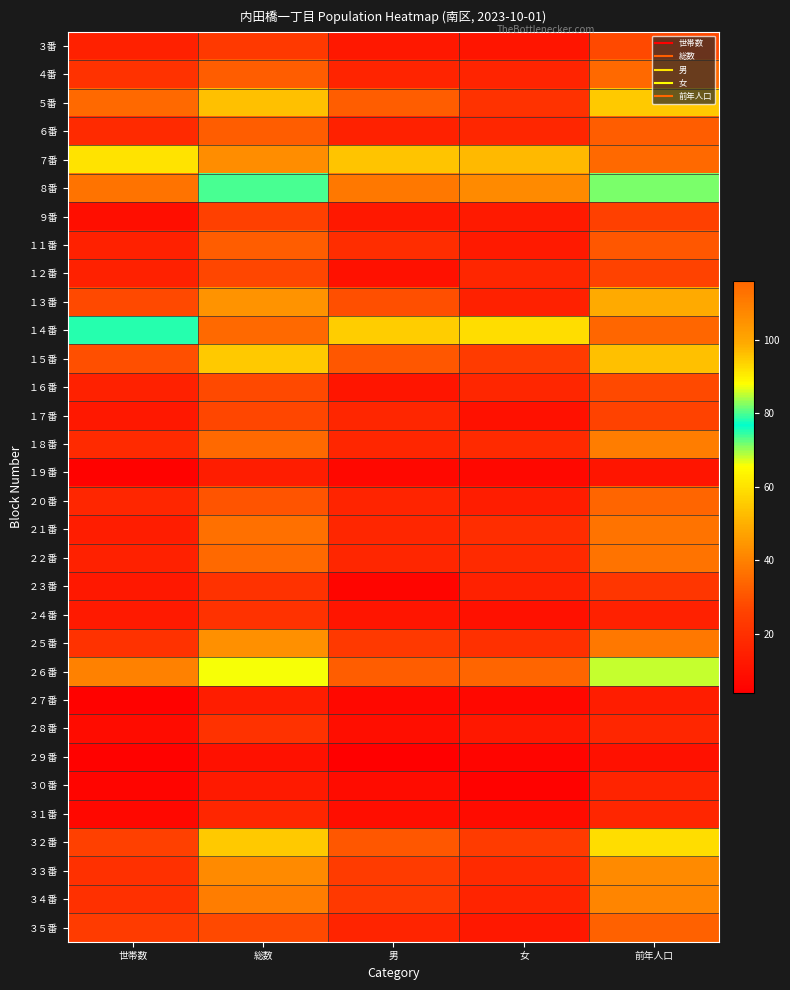

Reading right to left, extract all data points from this chart.

３番: 前年人口=28	女=11	男=12	総数=23	世帯数=15
４番: 前年人口=35	女=16	男=16	総数=32	世帯数=21
５番: 前年人口=55	女=21	男=32	総数=53	世帯数=35
６番: 前年人口=32	女=17	男=15	総数=32	世帯数=18
７番: 前年人口=115	女=52	男=54	総数=106	世帯数=60
８番: 前年人口=82	女=42	男=38	総数=80	世帯数=37
９番: 前年人口=25	女=13	男=12	総数=25	世帯数=9
１１番: 前年人口=31	女=13	男=19	総数=32	世帯数=15
１２番: 前年人口=26	女=17	男=10	総数=27	世帯数=15
１３番: 前年人口=49	女=15	男=29	総数=44	世帯数=28
１４番: 前年人口=116	女=59	男=56	総数=115	世帯数=75
１５番: 前年人口=53	女=24	男=31	総数=55	世帯数=29
１６番: 前年人口=28	女=17	男=11	総数=28	世帯数=15
１７番: 前年人口=26	女=10	男=17	総数=27	世帯数=12
１８番: 前年人口=39	女=18	男=17	総数=35	世帯数=18
１９番: 前年人口=11	女=7	男=7	総数=14	世帯数=5
２０番: 前年人口=34	女=14	男=16	総数=30	世帯数=17
２１番: 前年人口=37	女=19	男=17	総数=36	世帯数=14
２２番: 前年人口=37	女=18	男=17	総数=35	世帯数=15
２３番: 前年人口=22	女=15	男=6	総数=21	世帯数=12
２４番: 前年人口=15	女=10	男=11	総数=21	世帯数=13
２５番: 前年人口=38	女=20	男=23	総数=43	世帯数=21
２６番: 前年人口=68	女=34	男=32	総数=66	世帯数=40
２７番: 前年人口=14	女=7	男=7	総数=14	世帯数=5
２８番: 前年人口=17	女=12	男=9	総数=21	世帯数=8
２９番: 前年人口=10	女=6	男=4	総数=10	世帯数=5
３０番: 前年人口=16	女=5	男=8	総数=13	世帯数=6
３１番: 前年人口=17	女=8	男=9	総数=17	世帯数=7
３２番: 前年人口=59	女=24	男=31	総数=55	世帯数=25
３３番: 前年人口=42	女=18	男=24	総数=42	世帯数=20
３４番: 前年人口=41	女=16	男=23	総数=39	世帯数=20
３５番: 前年人口=33	女=12	男=16	総数=28	世帯数=24